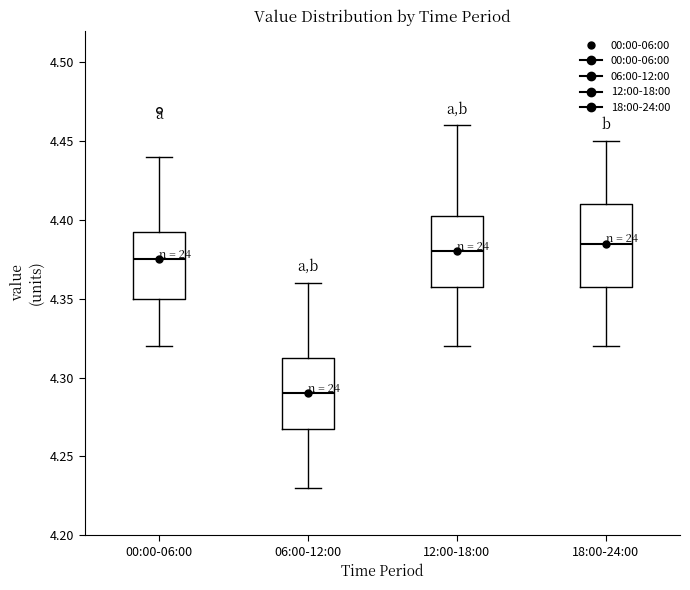

Reading left to right, transcribe this box plot: for each box, give where its median line is, the range the box spans, and where its two whiskers end, as read against the y-axis. The values are not printed on the chart, so give them approximately, as read against the axis.

00:00-06:00: median 4.375, box 4.350 to 4.395, whiskers 4.320 to 4.440
06:00-12:00: median 4.290, box 4.270 to 4.315, whiskers 4.230 to 4.360
12:00-18:00: median 4.380, box 4.360 to 4.405, whiskers 4.320 to 4.460
18:00-24:00: median 4.385, box 4.360 to 4.410, whiskers 4.320 to 4.450